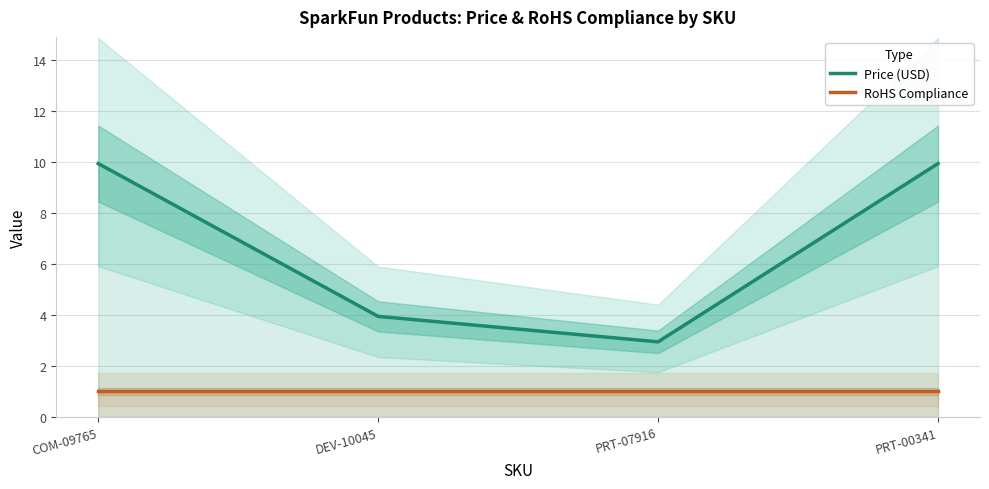

Does the chart display data point markers on the line(s)?

No